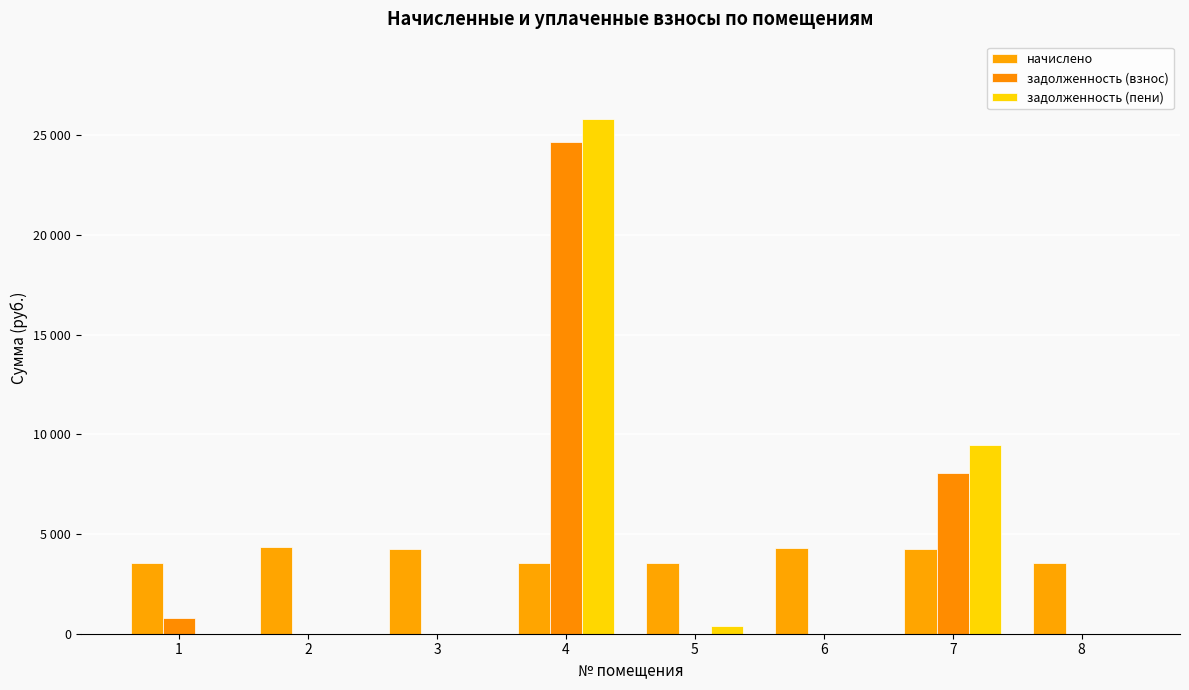

Which series has the largest range (max minus min)?

задолженность (пени)